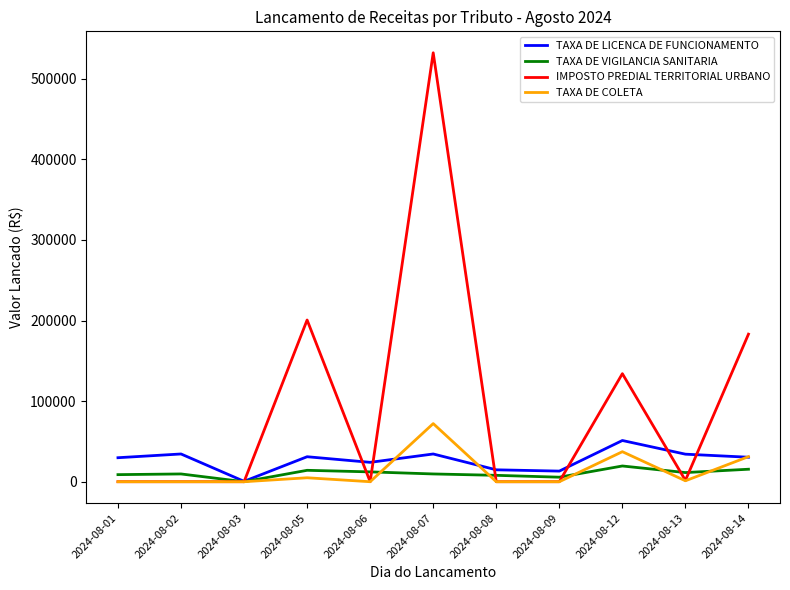

What are all the series names shown in the legend?

TAXA DE LICENCA DE FUNCIONAMENTO, TAXA DE VIGILANCIA SANITARIA, IMPOSTO PREDIAL TERRITORIAL URBANO, TAXA DE COLETA